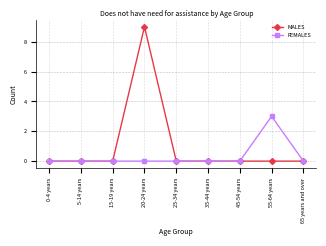

Reading right to left, list all the values displayed in this chart.

MALES: 0	0	0	0	0	9	0	0	0
FEMALES: 0	3	0	0	0	0	0	0	0